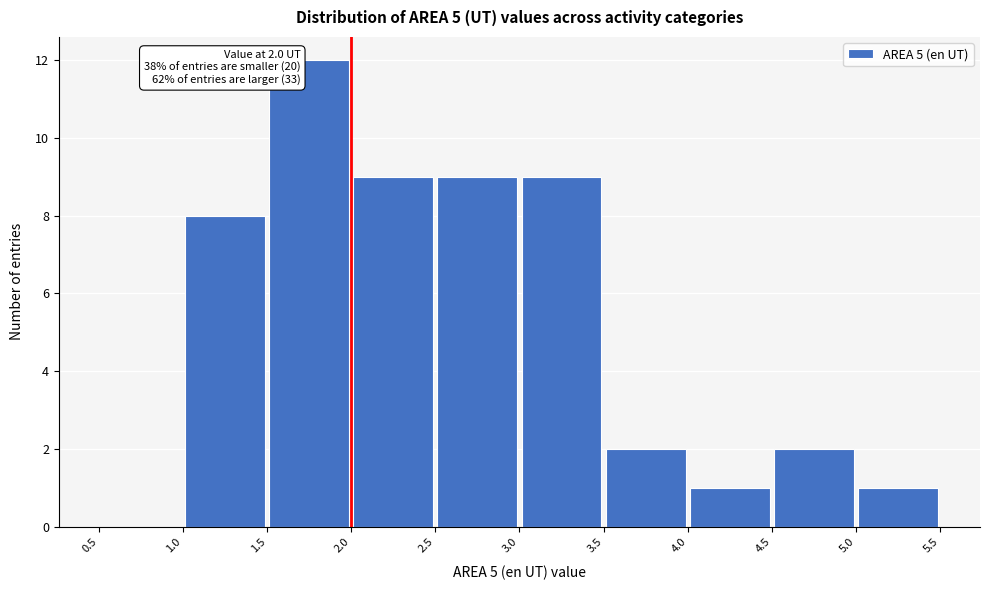

Over which range of the x-axis is the bar tallest?

1.5 to 2.0